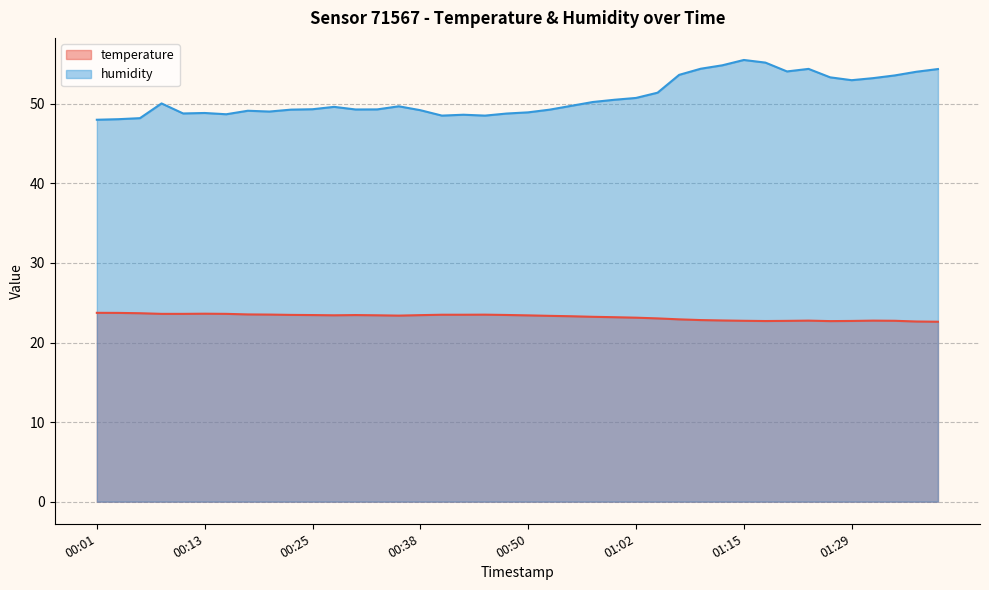

Reading left to right, extract all data points from this chart.

temperature: 23.7	23.7	23.7	23.6	23.6	23.6	23.6	23.5	23.5	23.5	23.4	23.4	23.4	23.4	23.4	23.4	23.5	23.5	23.5	23.5	23.4	23.4	23.3	23.2	23.2	23.1	23.0	22.9	22.8	22.8	22.7	22.7	22.7	22.8	22.7	22.7	22.8	22.7	22.6	22.6
humidity: 48.0	48.1	48.2	50.0	48.8	48.8	48.7	49.1	49.0	49.3	49.3	49.6	49.3	49.3	49.7	49.2	48.5	48.6	48.5	48.8	48.9	49.3	49.7	50.2	50.5	50.7	51.4	53.6	54.4	54.8	55.5	55.2	54.1	54.4	53.3	53.0	53.2	53.6	54.0	54.4